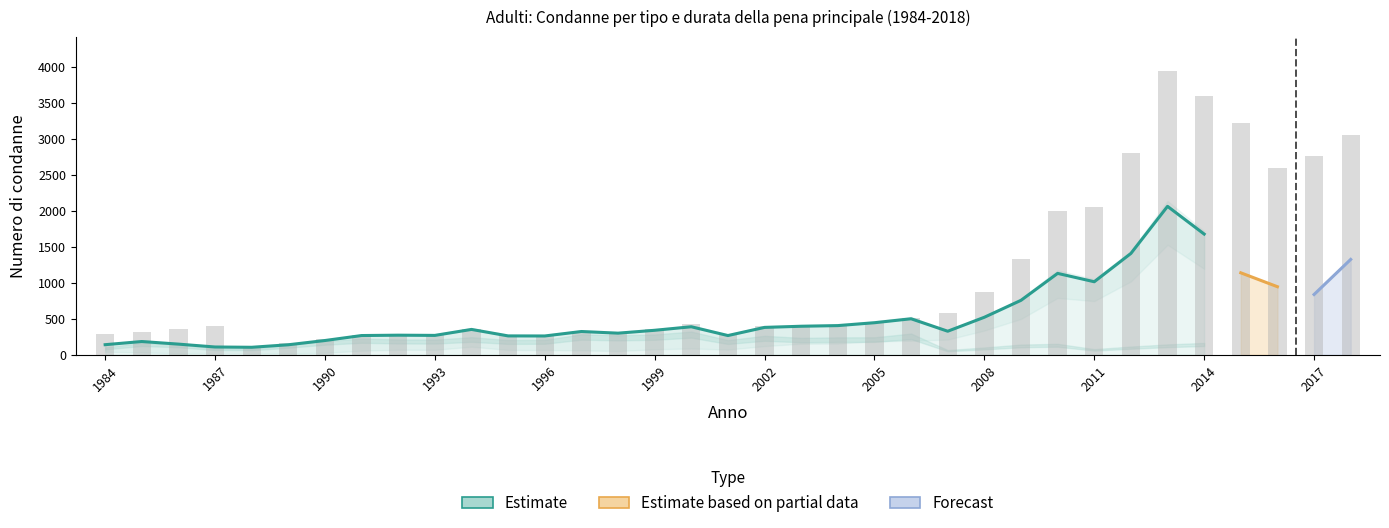

What is the sum of the Senza condizionale values at 2013 and 2007?

2173